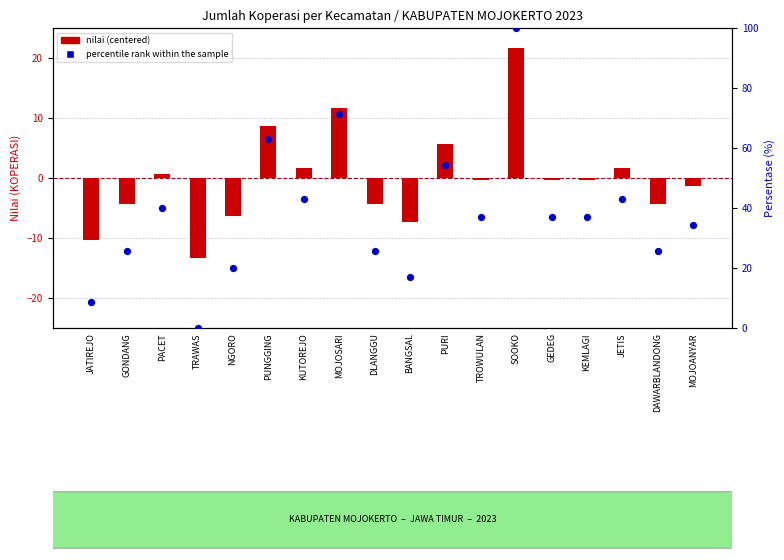

Which series contains the lowest Y value?

nilai (centered)